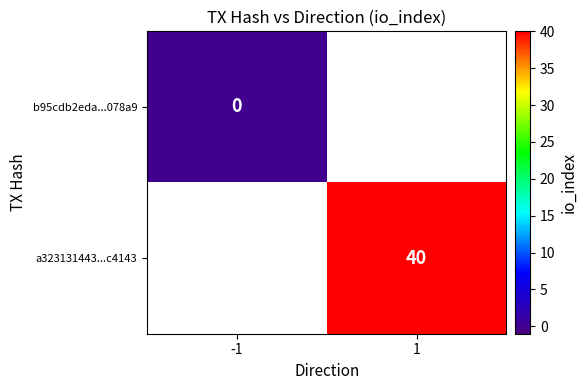

Is it true that a323131443...c4143 equals 40 at 1?

True